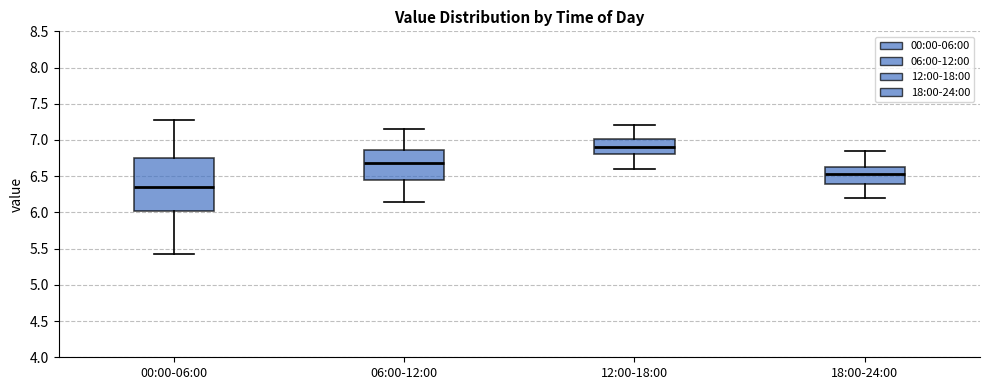

Reading left to right, read every box against the y-axis: the position of its median line, the range the box covers, and the ends of its whiskers. The values are not printed on the chart, so give them approximately, as read against the axis.

00:00-06:00: median 6.35, box 6.00 to 6.75, whiskers 5.45 to 7.30
06:00-12:00: median 6.70, box 6.45 to 6.85, whiskers 6.15 to 7.15
12:00-18:00: median 6.90, box 6.80 to 7.00, whiskers 6.60 to 7.20
18:00-24:00: median 6.55, box 6.40 to 6.65, whiskers 6.20 to 6.85